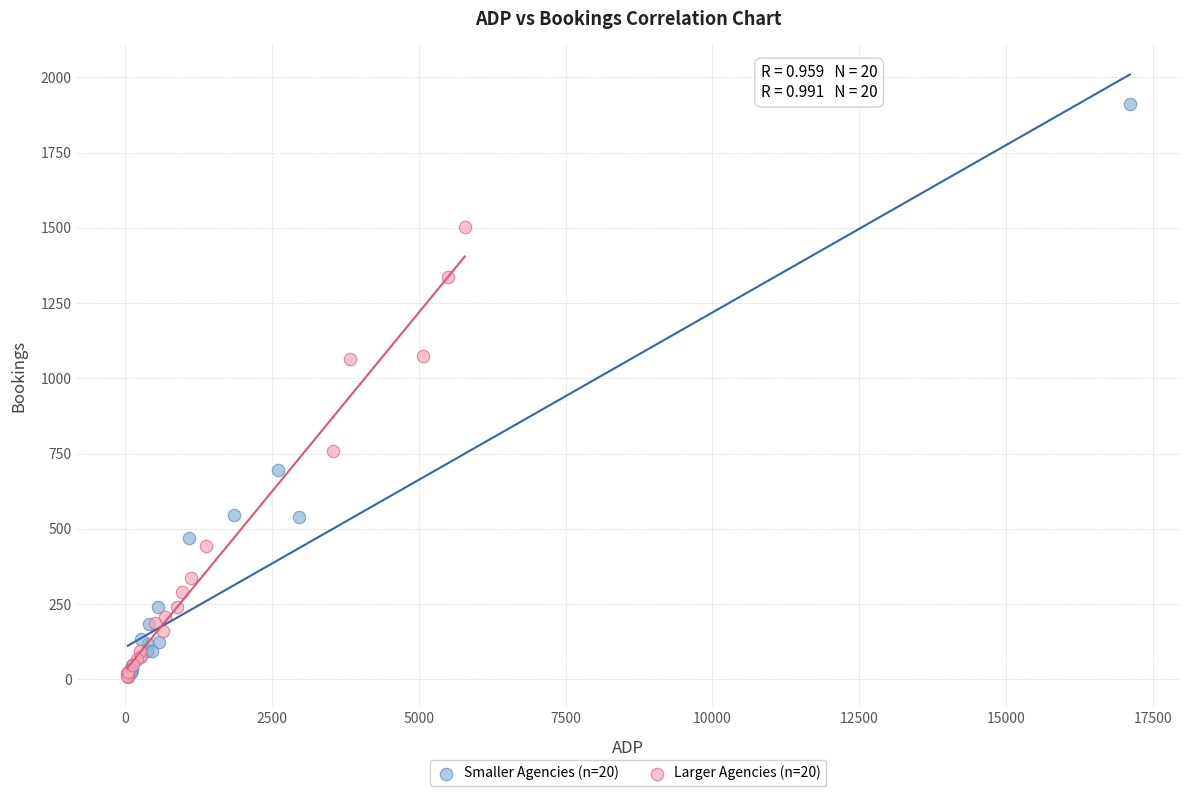

Which series reaches the maximum Y coordinate?

Smaller Agencies (n=20)